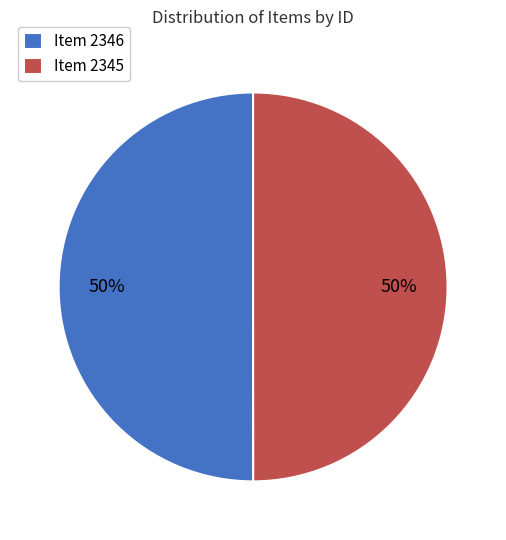

True or false: Item 2346 accounts for 50% of the total.

True